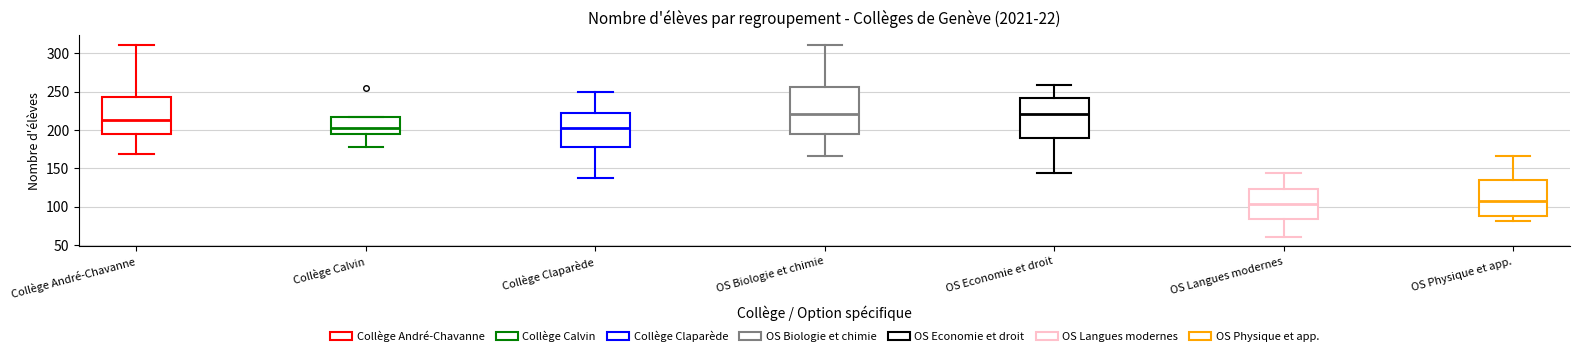

Which box is the tallest, from its lower edge to its upper edge?

OS Biologie et chimie